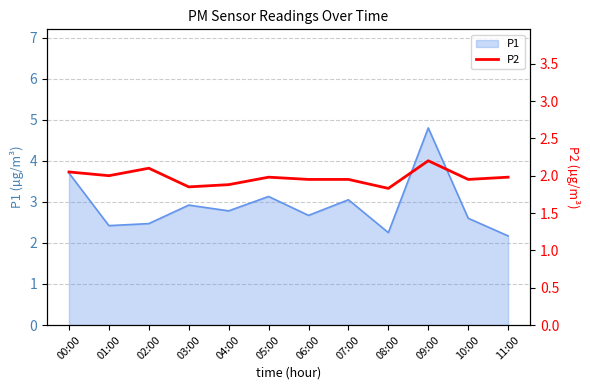

How many lines are shown in the chart?

1